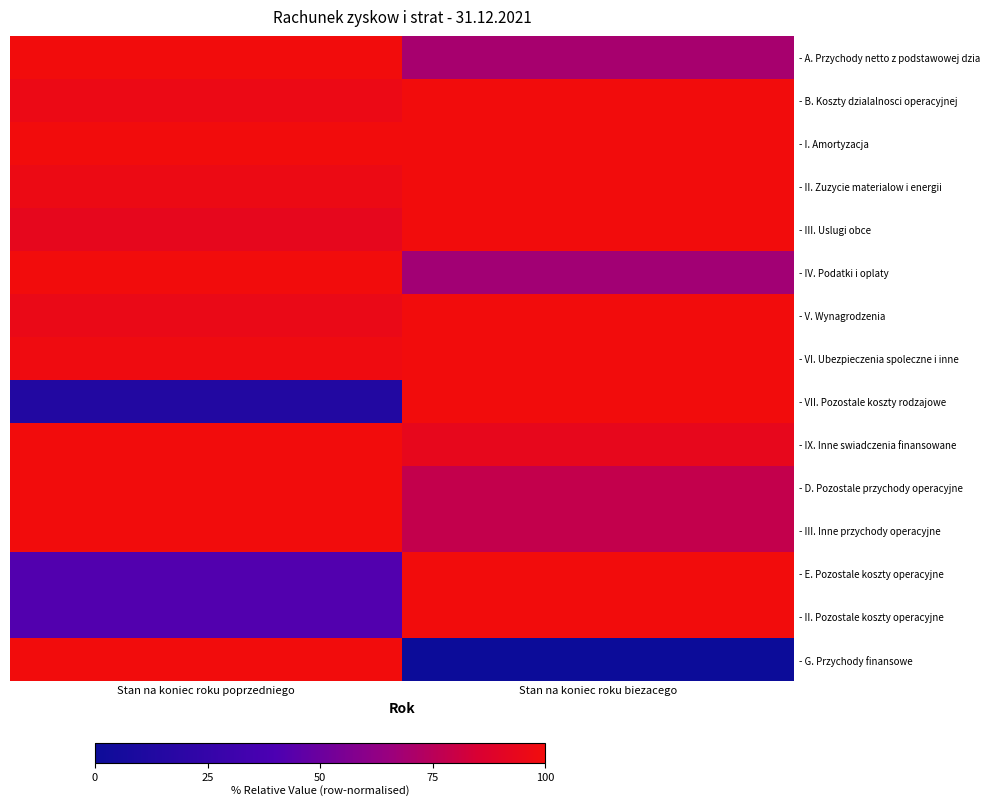

Between Stan na koniec roku biezacego and Stan na koniec roku poprzedniego, which is larger?

Stan na koniec roku poprzedniego